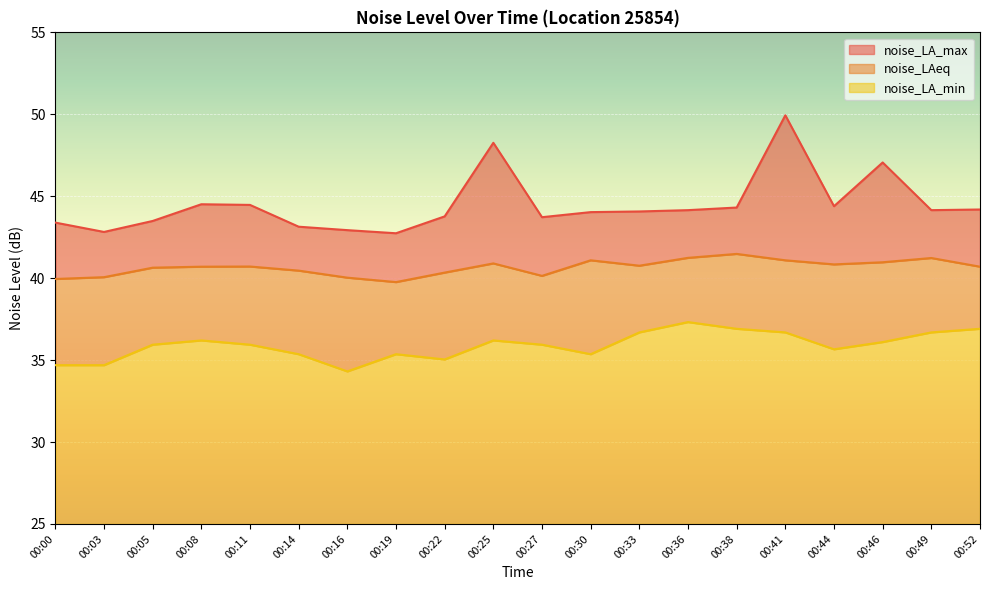

At which category is the sum across all series the highest?

00:41